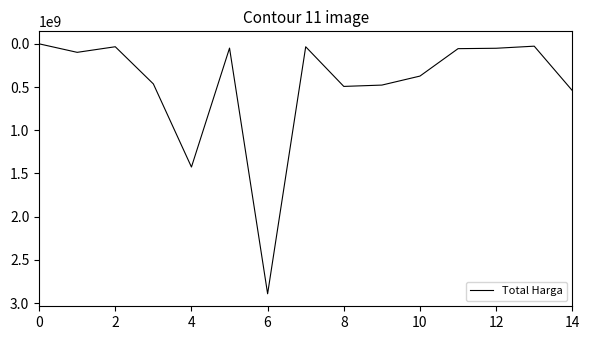

What is the difference between the maximum and minimum values?

2891788400